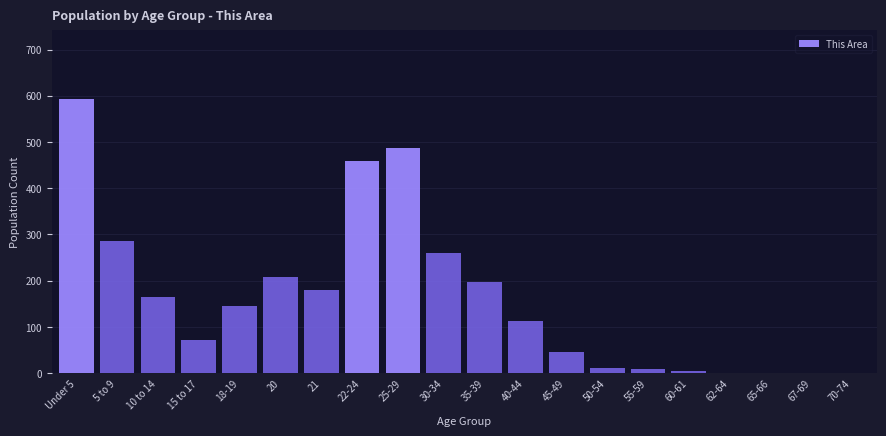

What is the sum of all values?

3238